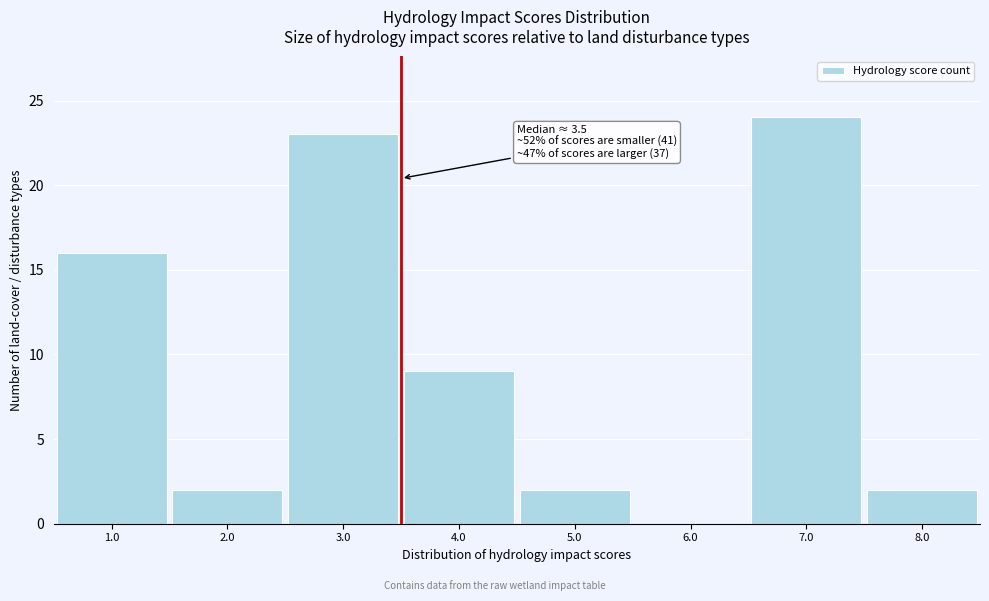

Which range on the x-axis has the tallest bar?

6.5 to 7.5